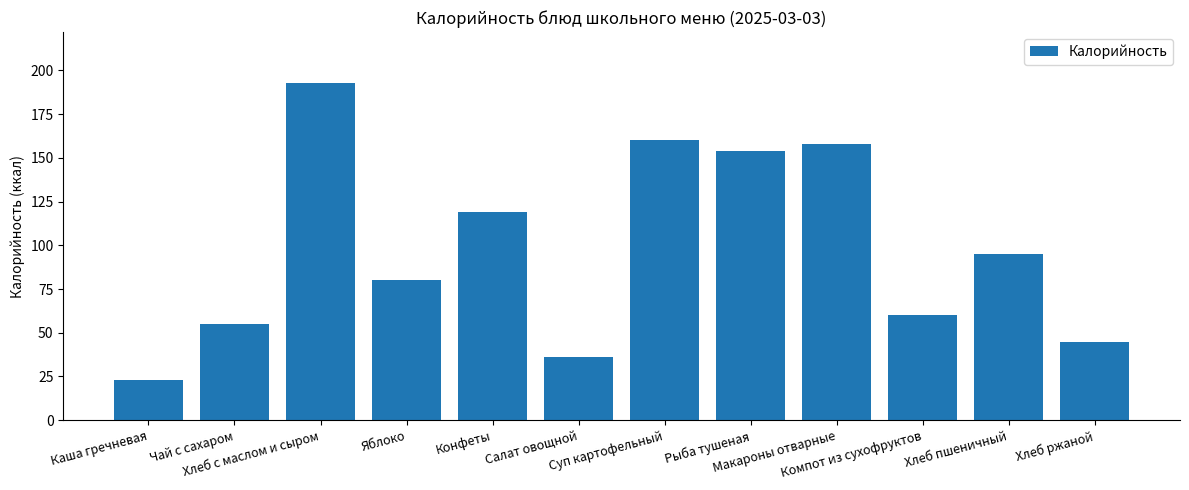

What is the greatest value displayed?

193